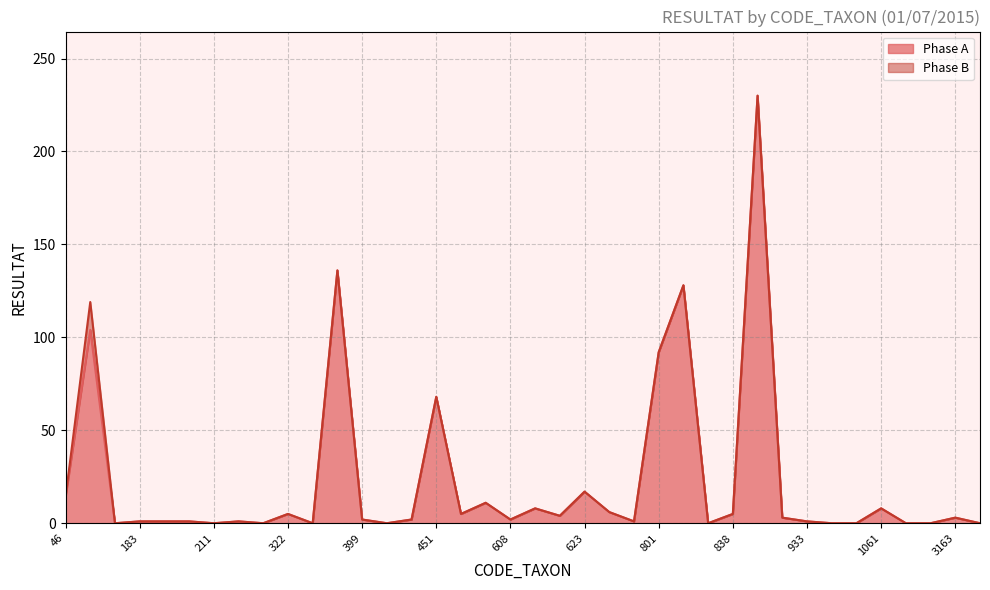

What is the sum of all values?

859